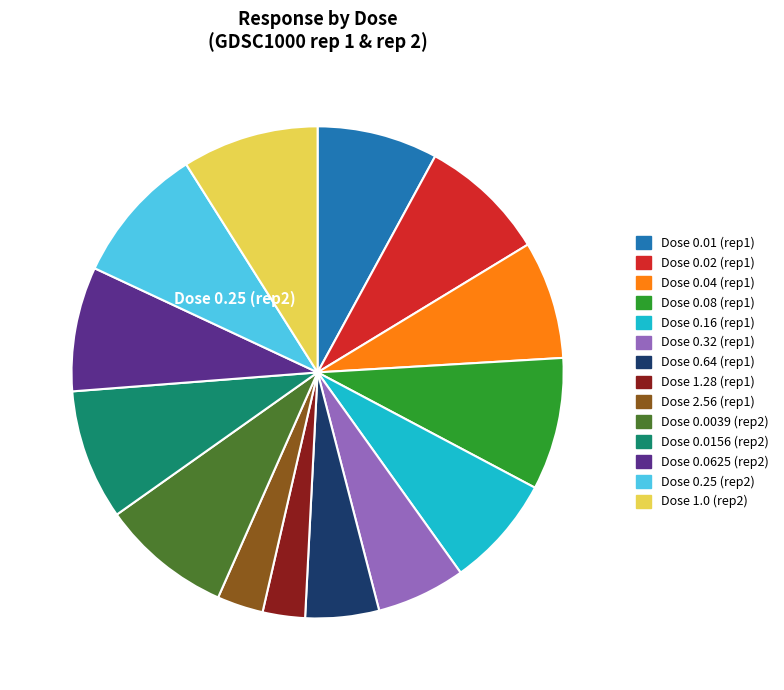

Does any single category account for the majority?

No